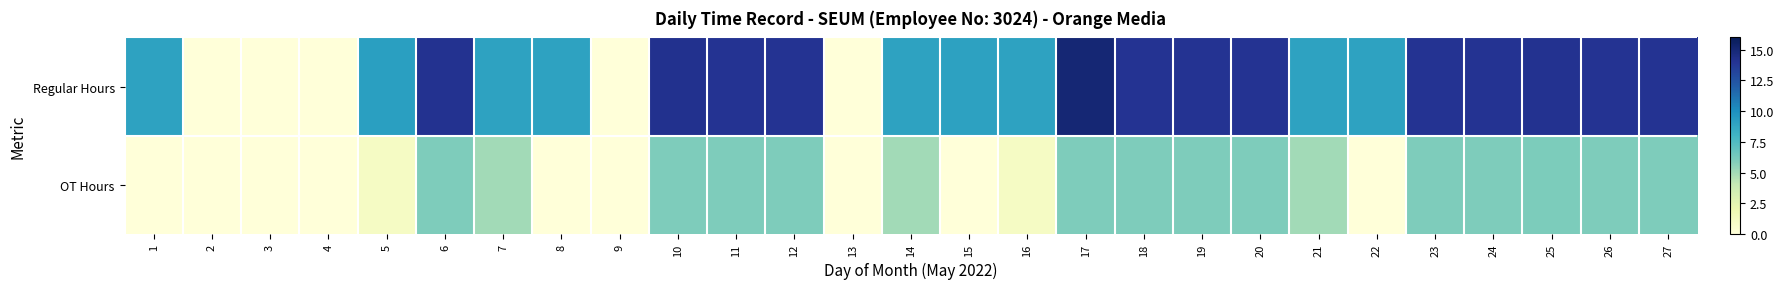

Which series has the largest total across all categories?

Regular Hours